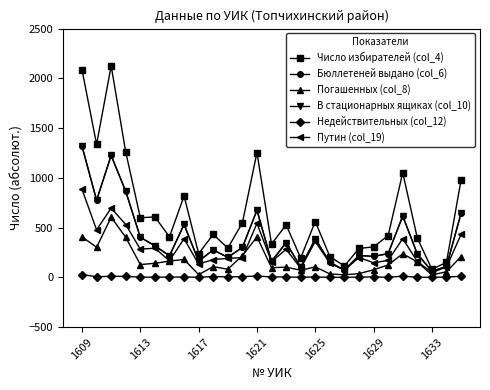

True or false: Число избирателей (col_4) has more than 2 interior local peaks.

True